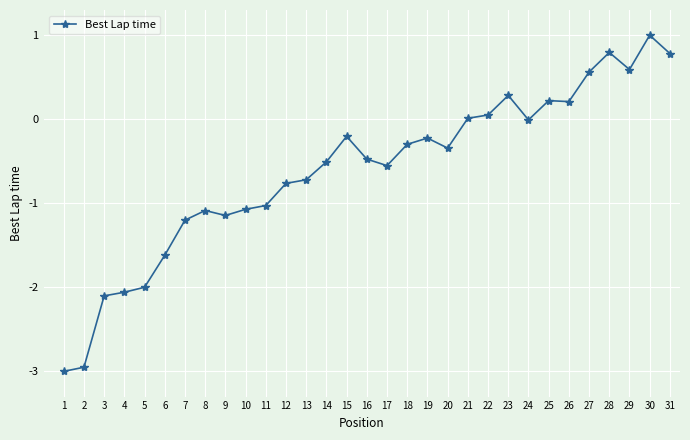

What is the difference between the second highest and second lowest values?

3.7